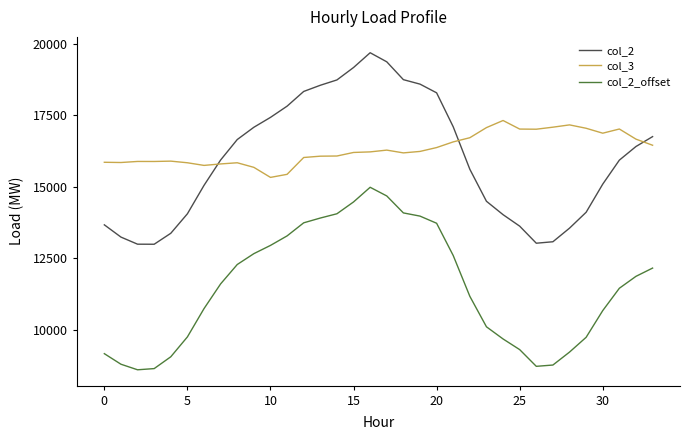

Does the chart have visible grid lines?

No